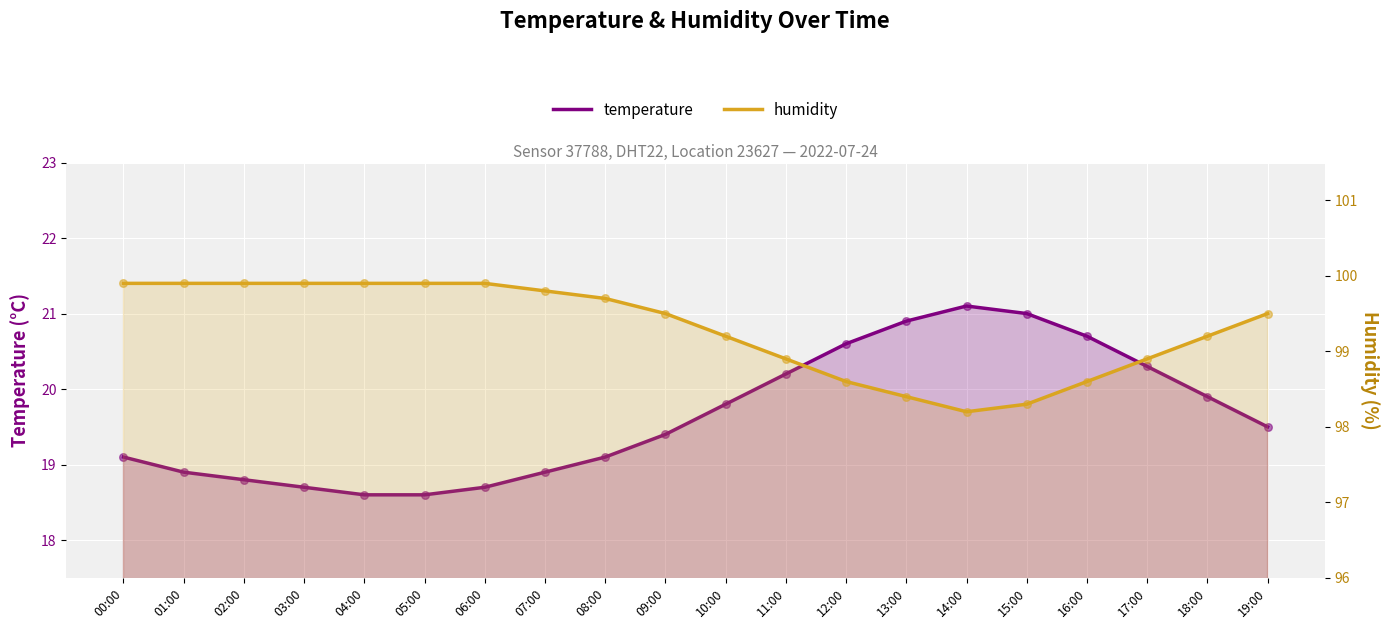

What is the total value across all series at 19:00?

119.0